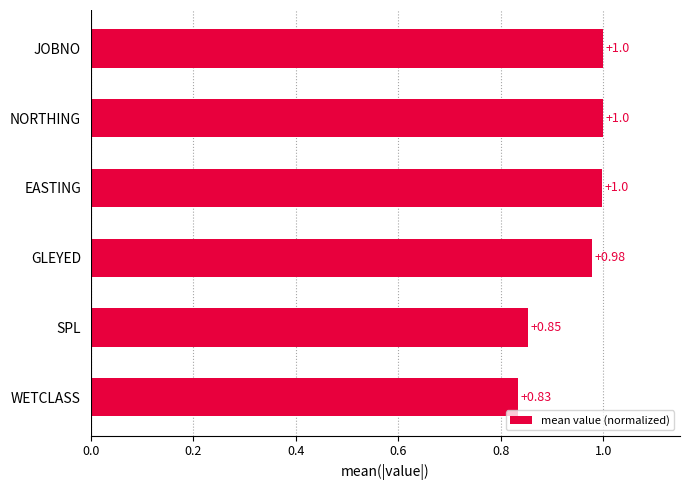

What is the change in value from SPL to JOBNO?

+0.1